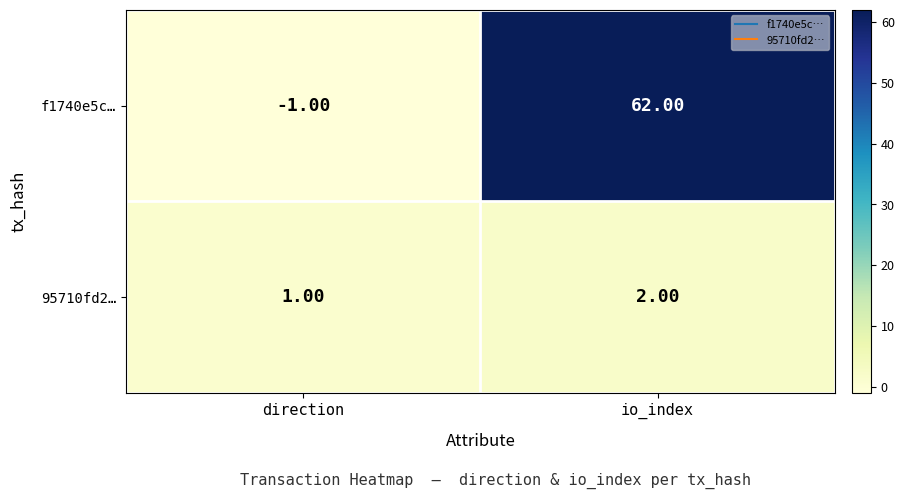

Between direction and io_index, which series saw the biggest shift?

f1740e5c…